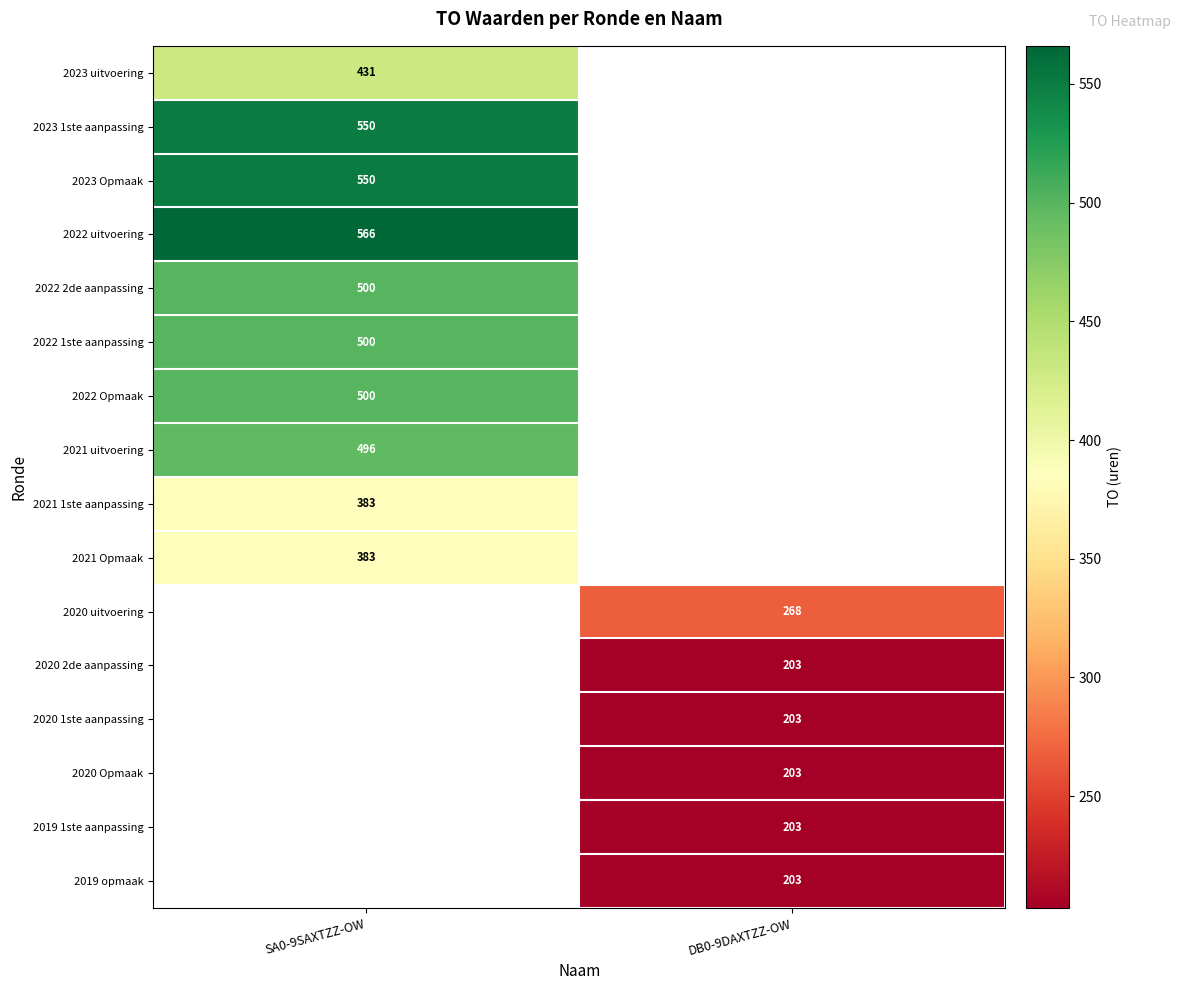

The 2023 Opmaak series shows 973.8 at SA0-9SAXTZZ-OW. True or false?

False